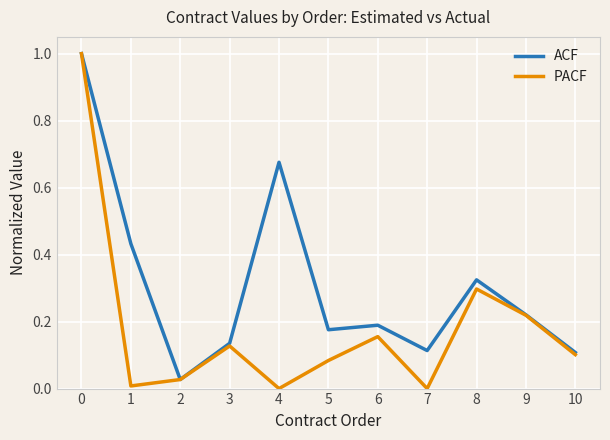

How many distinct data groups are displayed?

2